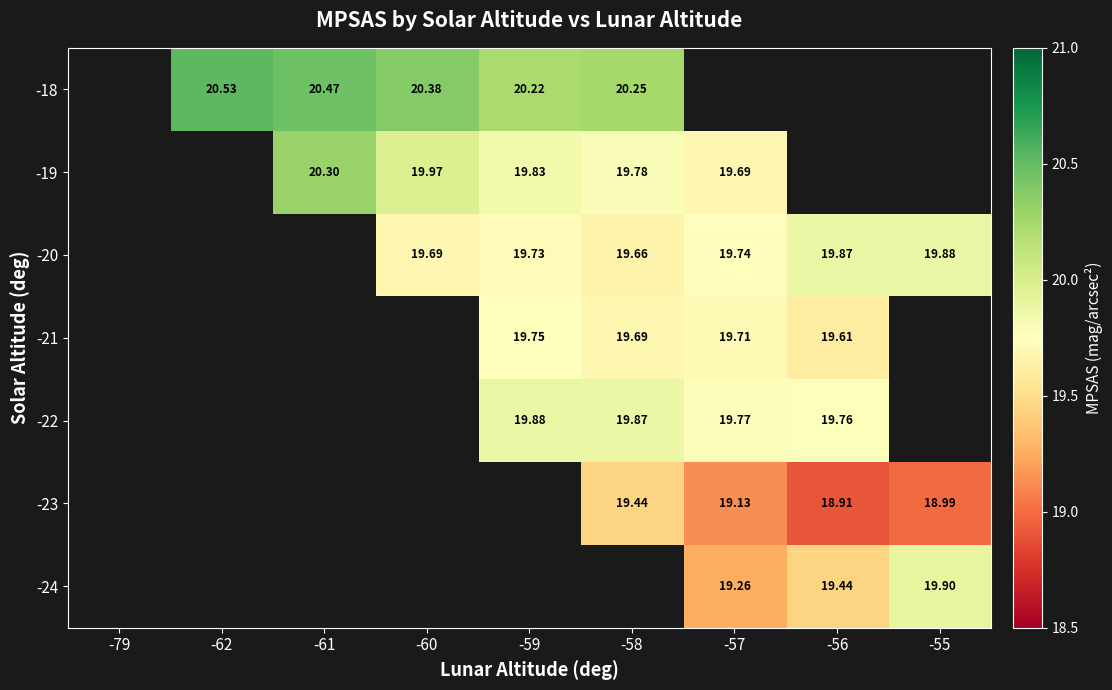

The value of -19 at -57 is 19.7. True or false?

True